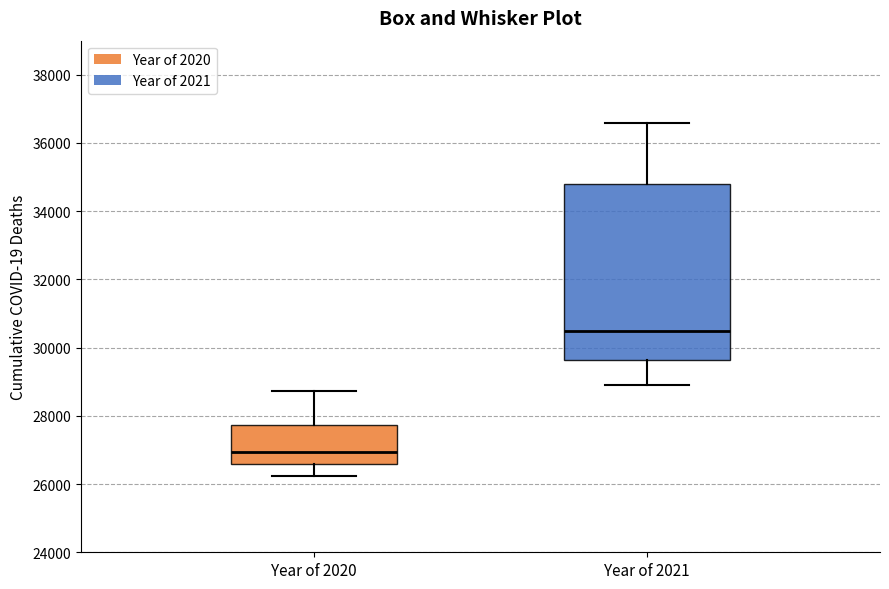

Reading left to right, read every box against the y-axis: the position of its median line, the range the box covers, and the ends of its whiskers. The values are not printed on the chart, so give them approximately, as read against the axis.

Year of 2020: median 27000, box 26600 to 27800, whiskers 26200 to 28800
Year of 2021: median 30400, box 29600 to 34800, whiskers 29000 to 36600